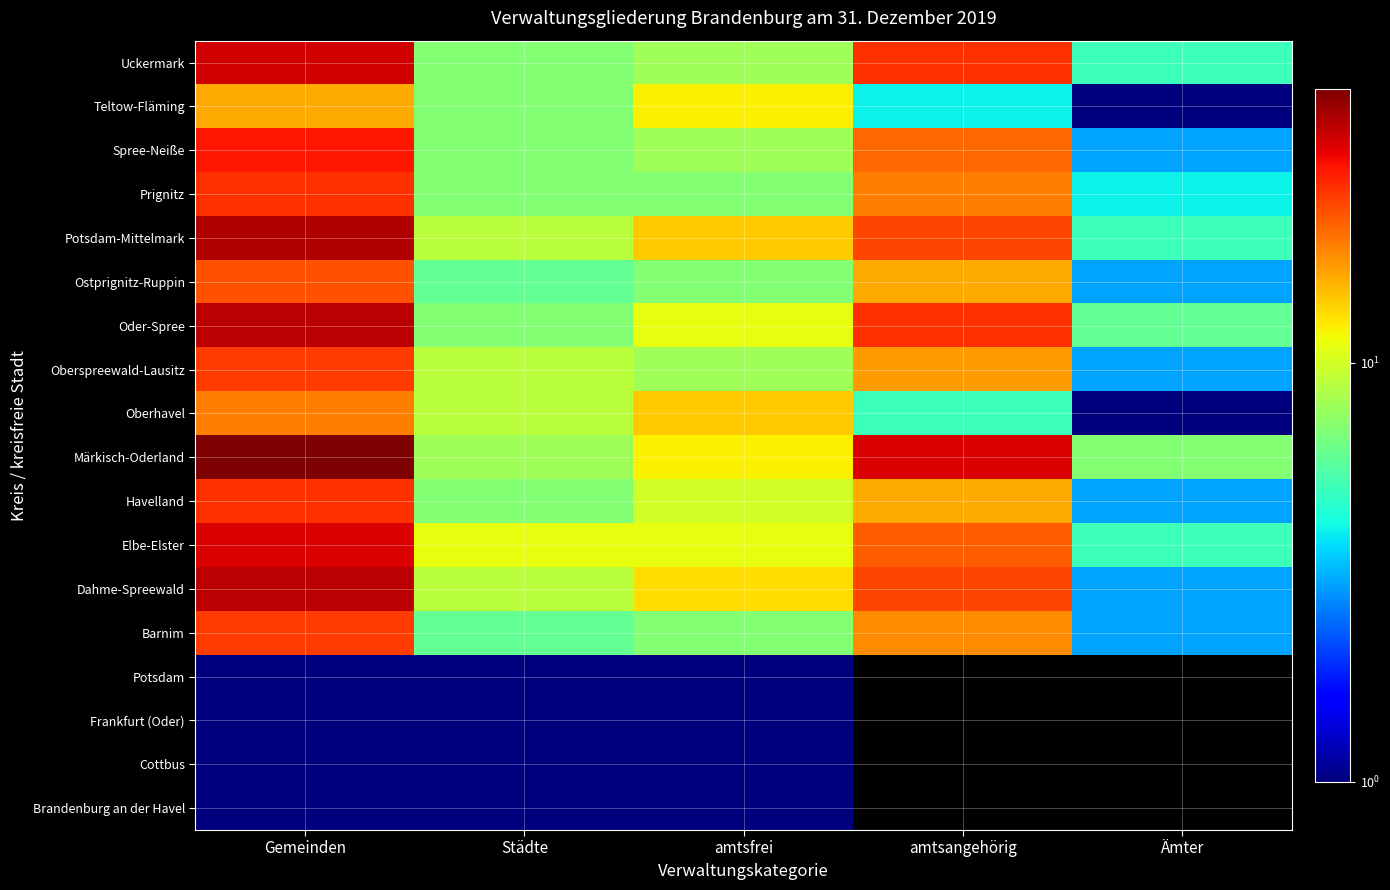

Reading right to left, what are all the values shown in this chart?

Brandenburg an der Havel: Ämter=0	amtsangehörig=0	amtsfrei=1	Städte=1	Gemeinden=1
Cottbus: Ämter=0	amtsangehörig=0	amtsfrei=1	Städte=1	Gemeinden=1
Frankfurt (Oder): Ämter=0	amtsangehörig=0	amtsfrei=1	Städte=1	Gemeinden=1
Potsdam: Ämter=0	amtsangehörig=0	amtsfrei=1	Städte=1	Gemeinden=1
Barnim: Ämter=3	amtsangehörig=18	amtsfrei=7	Städte=6	Gemeinden=25
Dahme-Spreewald: Ämter=3	amtsangehörig=24	amtsfrei=13	Städte=9	Gemeinden=37
Elbe-Elster: Ämter=5	amtsangehörig=22	amtsfrei=11	Städte=11	Gemeinden=33
Havelland: Ämter=3	amtsangehörig=16	amtsfrei=10	Städte=7	Gemeinden=26
Märkisch-Oderland: Ämter=7	amtsangehörig=33	amtsfrei=12	Städte=8	Gemeinden=45
Oberhavel: Ämter=1	amtsangehörig=5	amtsfrei=14	Städte=9	Gemeinden=19
Oberspreewald-Lausitz: Ämter=3	amtsangehörig=17	amtsfrei=8	Städte=9	Gemeinden=25
Oder-Spree: Ämter=6	amtsangehörig=26	amtsfrei=11	Städte=7	Gemeinden=37
Ostprignitz-Ruppin: Ämter=3	amtsangehörig=16	amtsfrei=7	Städte=6	Gemeinden=23
Potsdam-Mittelmark: Ämter=5	amtsangehörig=24	amtsfrei=14	Städte=9	Gemeinden=38
Prignitz: Ämter=4	amtsangehörig=19	amtsfrei=7	Städte=7	Gemeinden=26
Spree-Neiße: Ämter=3	amtsangehörig=21	amtsfrei=8	Städte=7	Gemeinden=29
Teltow-Fläming: Ämter=1	amtsangehörig=4	amtsfrei=12	Städte=7	Gemeinden=16
Uckermark: Ämter=5	amtsangehörig=26	amtsfrei=8	Städte=7	Gemeinden=34